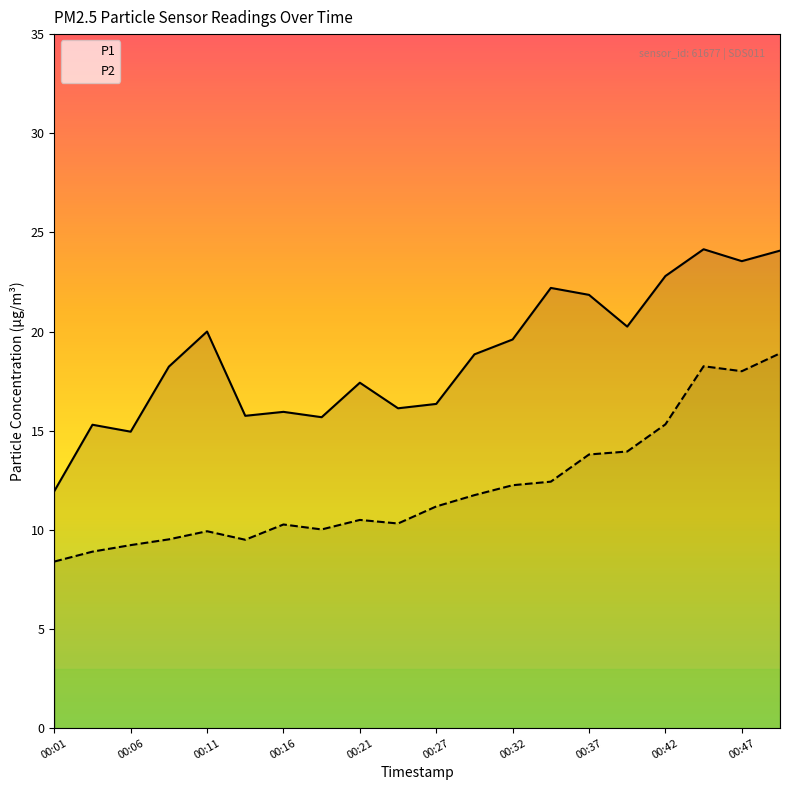

Where does the P2 series first go above 11?

00:27